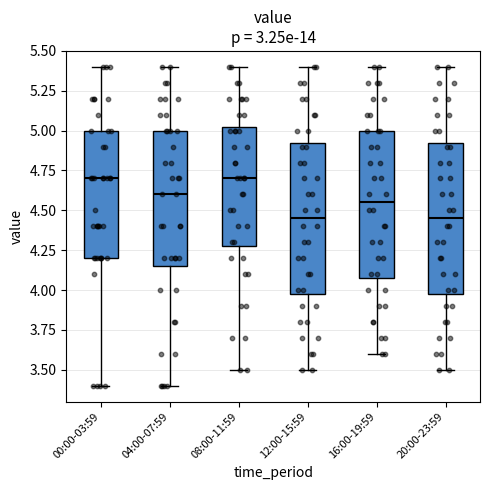

Reading left to right, transcribe this box plot: for each box, give where its median line is, the range the box spans, and where its two whiskers end, as read against the y-axis. The values are not printed on the chart, so give them approximately, as read against the axis.

00:00-03:59: median 4.70, box 4.20 to 5.00, whiskers 3.40 to 5.40
04:00-07:59: median 4.60, box 4.15 to 5.00, whiskers 3.40 to 5.40
08:00-11:59: median 4.70, box 4.30 to 5.05, whiskers 3.50 to 5.40
12:00-15:59: median 4.45, box 4.00 to 4.95, whiskers 3.50 to 5.40
16:00-19:59: median 4.55, box 4.10 to 5.00, whiskers 3.60 to 5.40
20:00-23:59: median 4.45, box 4.00 to 4.95, whiskers 3.50 to 5.40